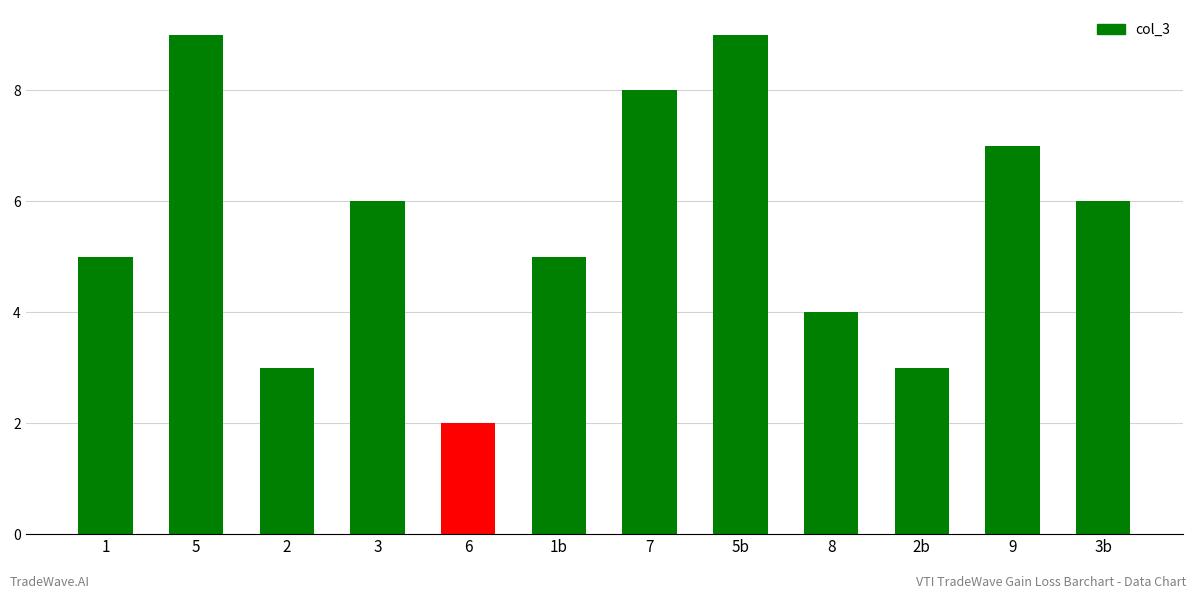

What is the label of the 6th bar from the right?

7